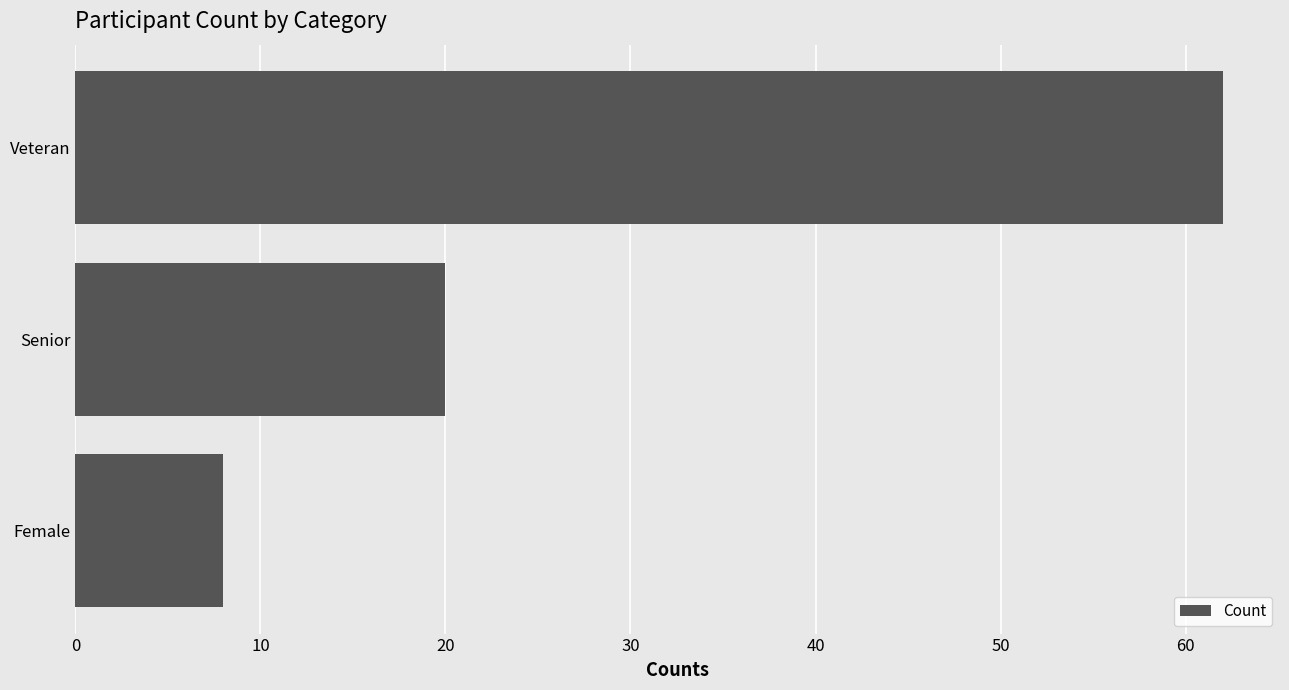

Which has a higher value, Female or Senior?

Senior